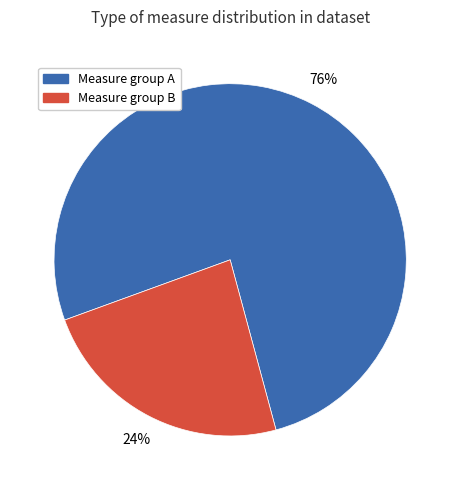

Does any single category account for the majority?

Yes